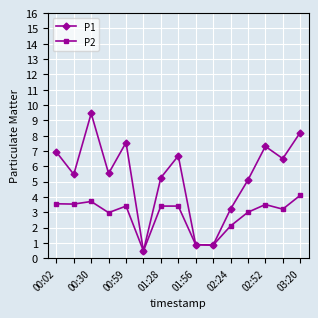

What is the minimum value shown in the chart?

0.5